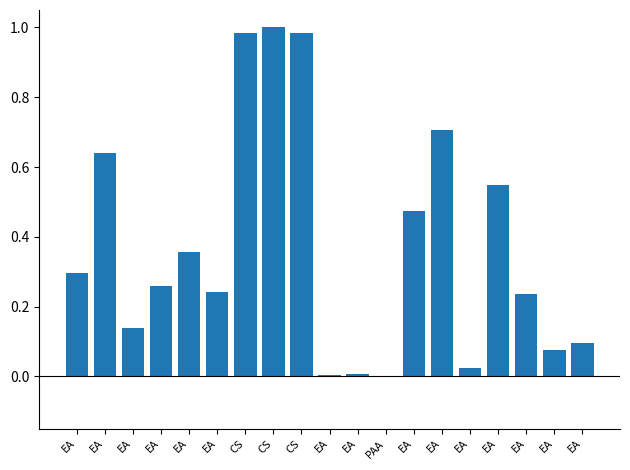

Count the number of categories in the chart.

19